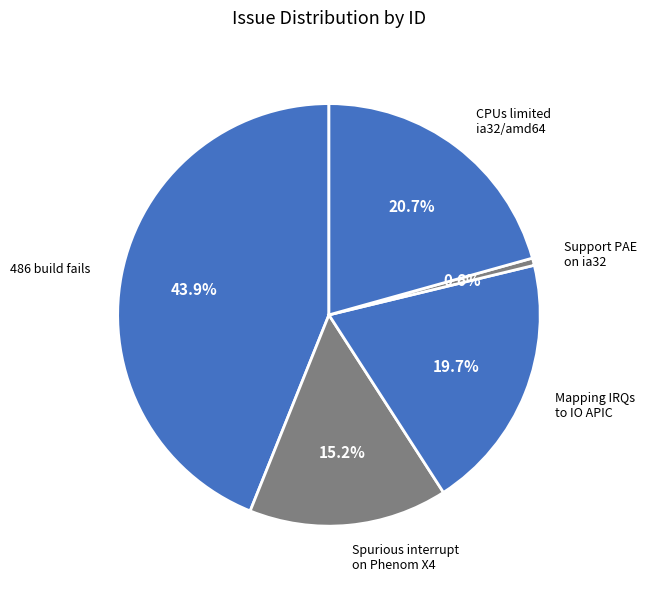

To the nearest percent, what is the difference between the largest and smallest slice percentages?

43%